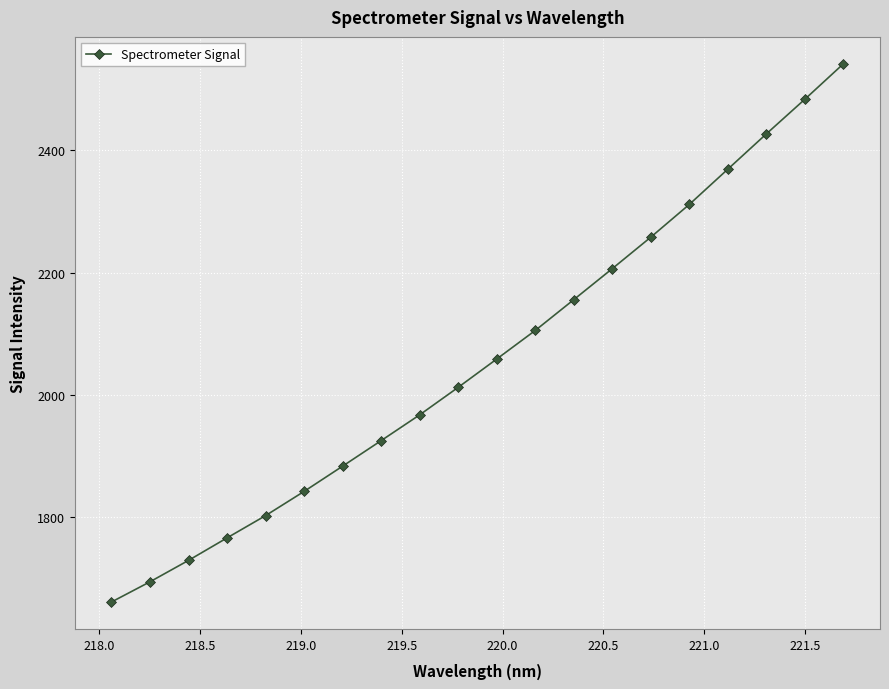

What is the minimum value shown in the chart?

1661.8